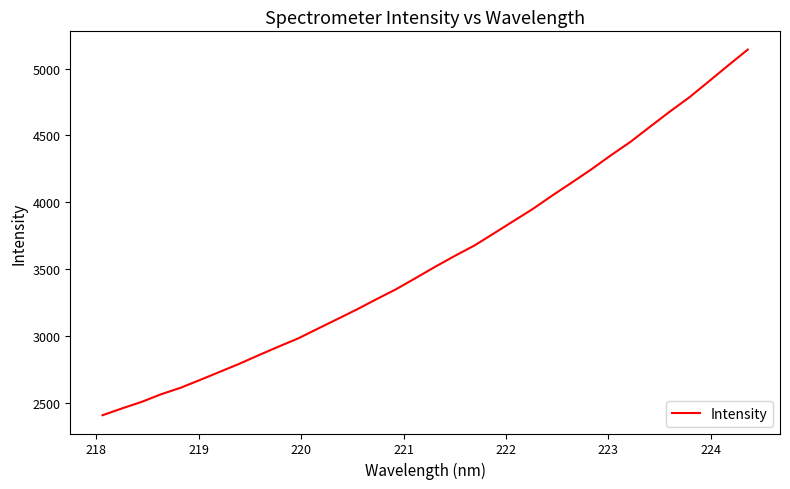

What is the difference between the maximum and minimum values?

2736.4